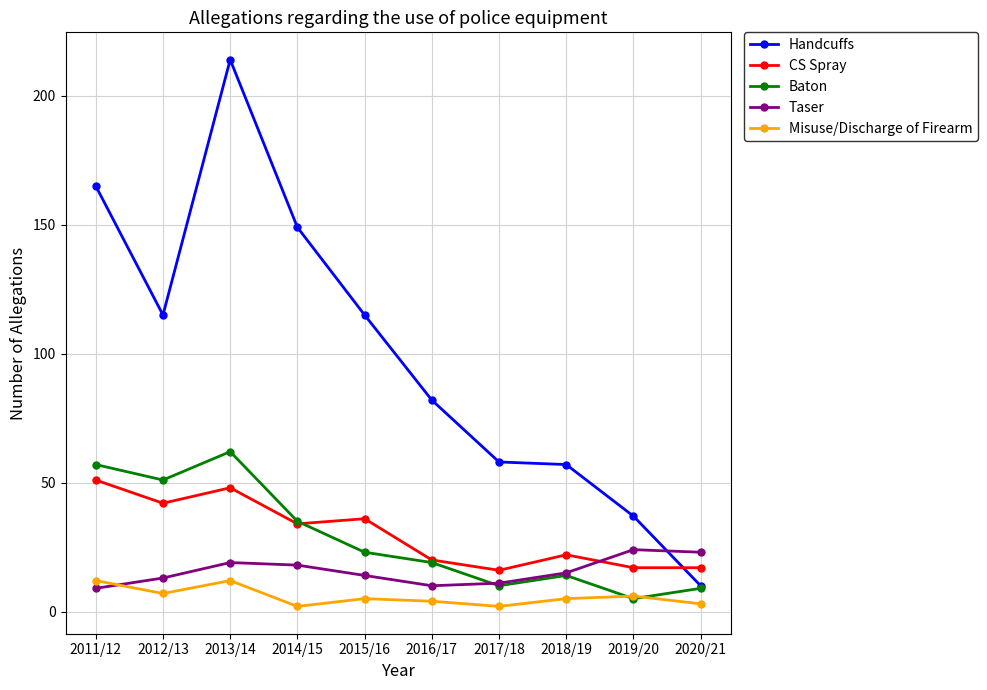

At which category is the sum across all series the highest?

2013/14